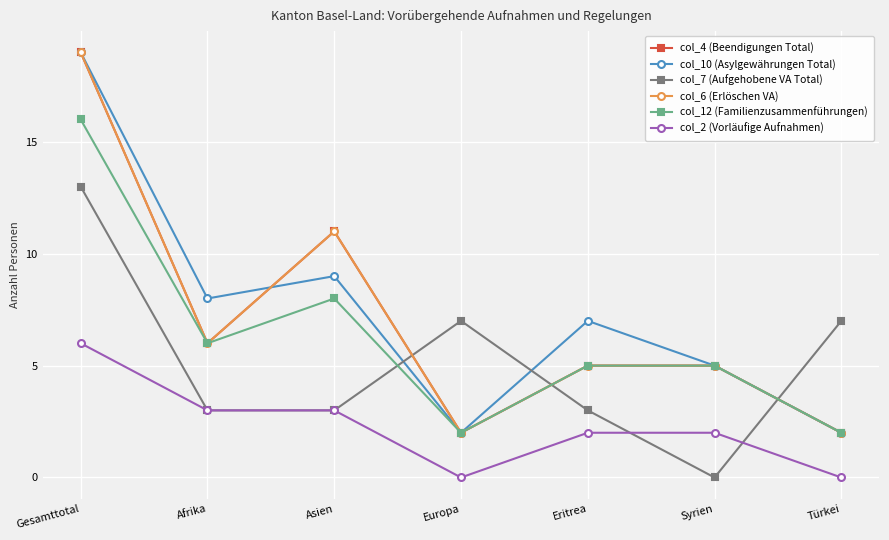

Does the chart have visible grid lines?

Yes